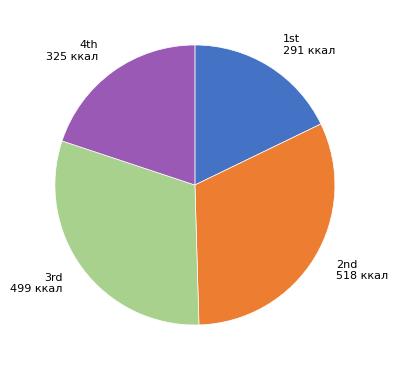

Is there a majority slice in this chart?

No